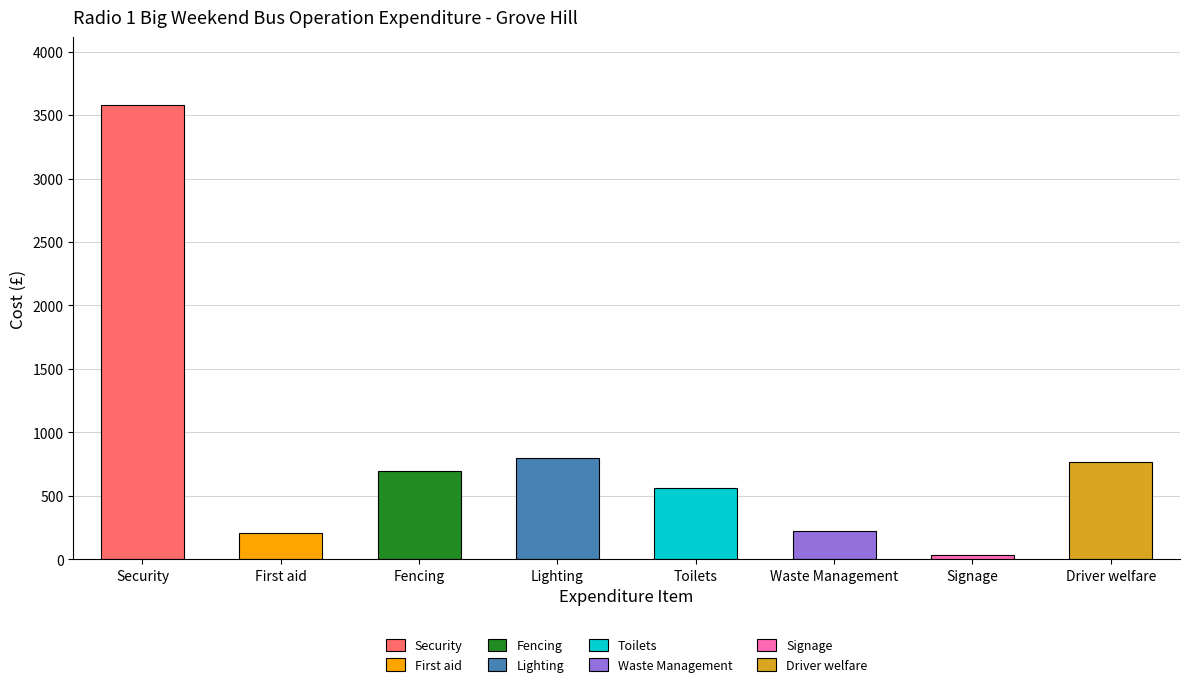

What is the label of the 2nd bar from the right?

Signage